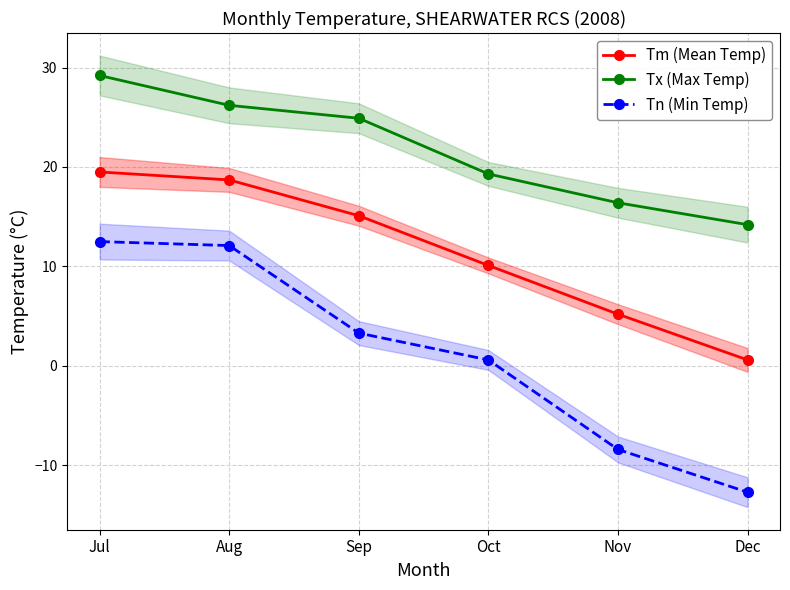

At which category does the chart reach its peak across all series?

Jul